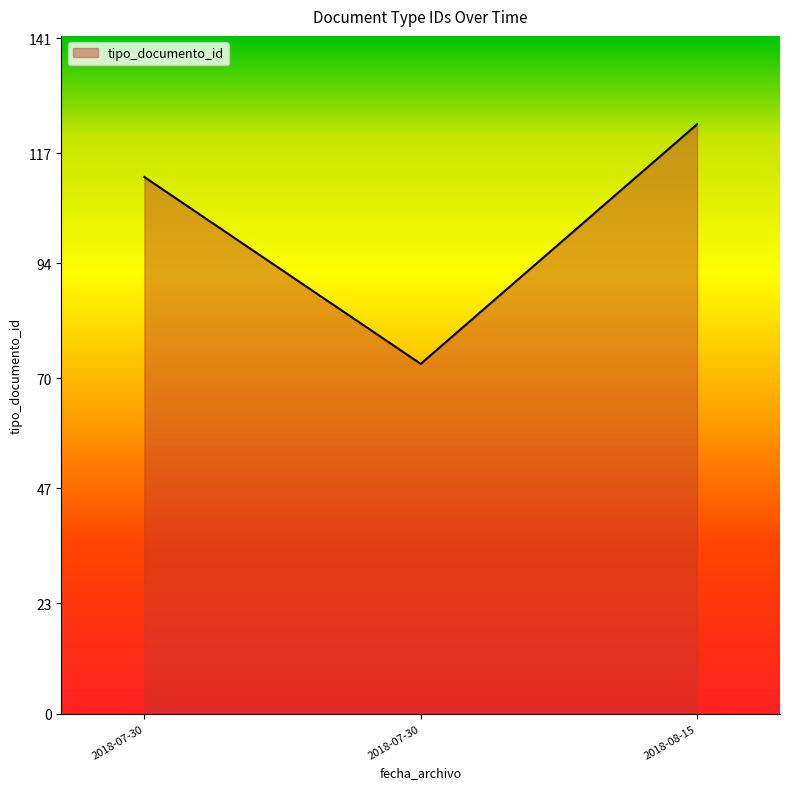

How many categories are shown in the chart?

3